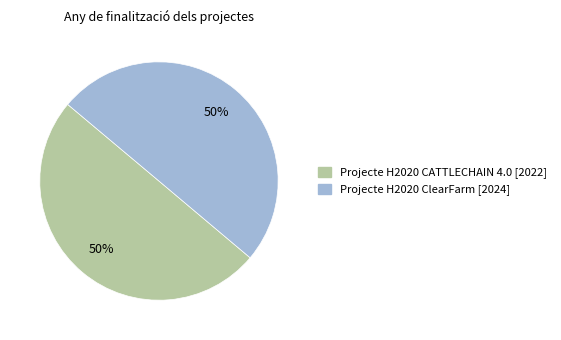

What percentage is the Projecte H2020 ClearFarm slice, to the nearest percent?

50%